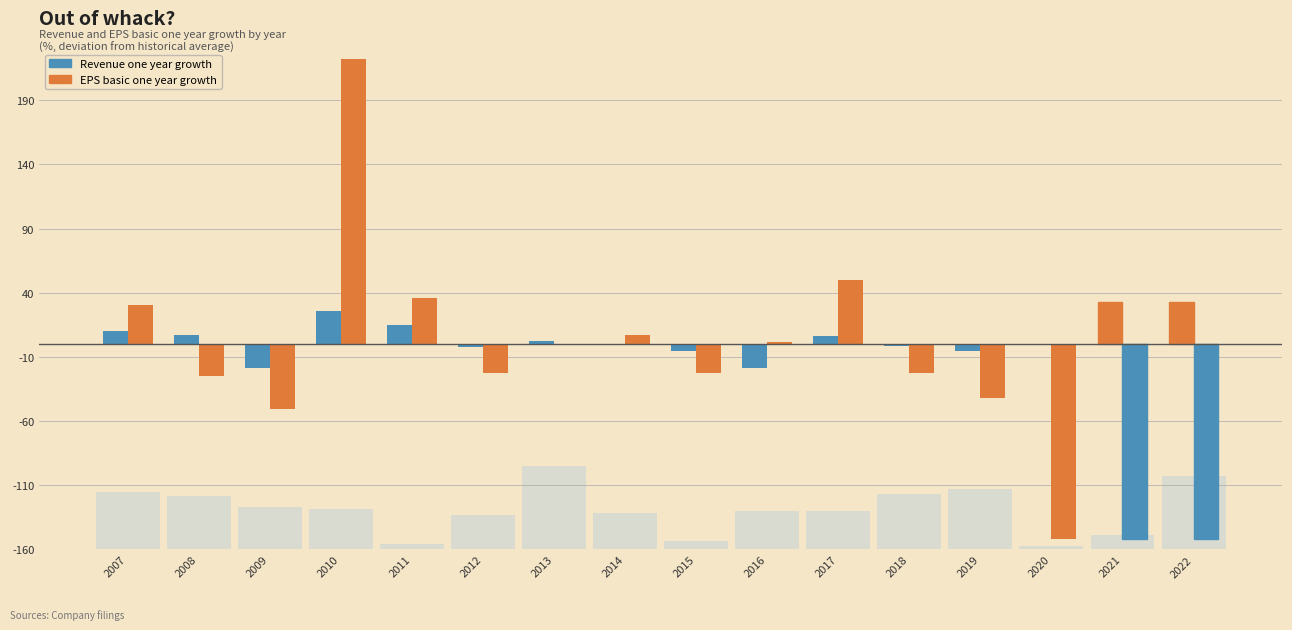

What is the value of the Revenue one year growth bar at the 11th from the left?

6.4